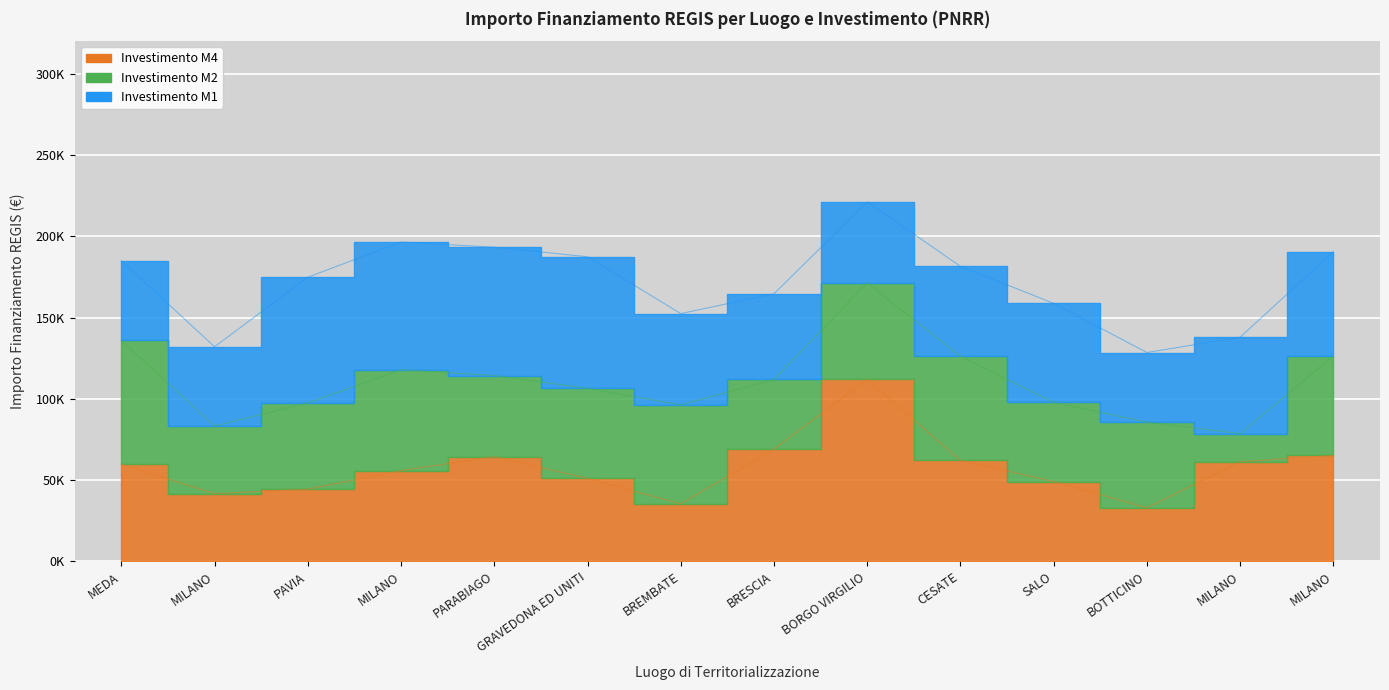

Is the value of M2 at MILANO greater than the value of M4 at GRAVEDONA ED UNITI?

No